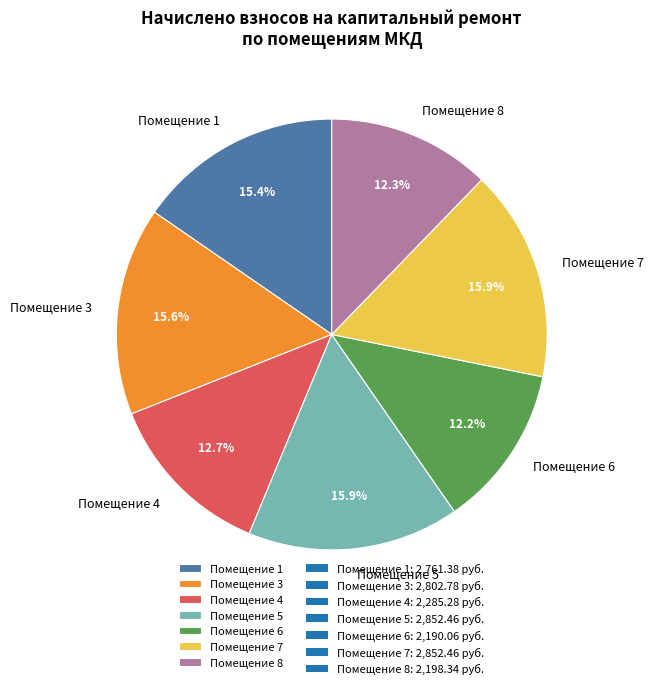

Does Помещение 6 account for over 50% of the chart?

No